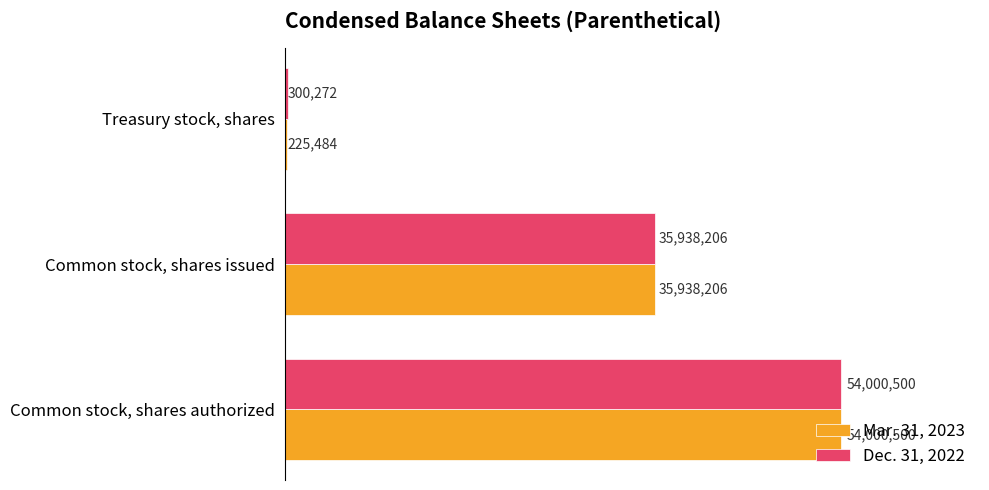

What is the average value of the Dec. 31, 2022 series?

30079659